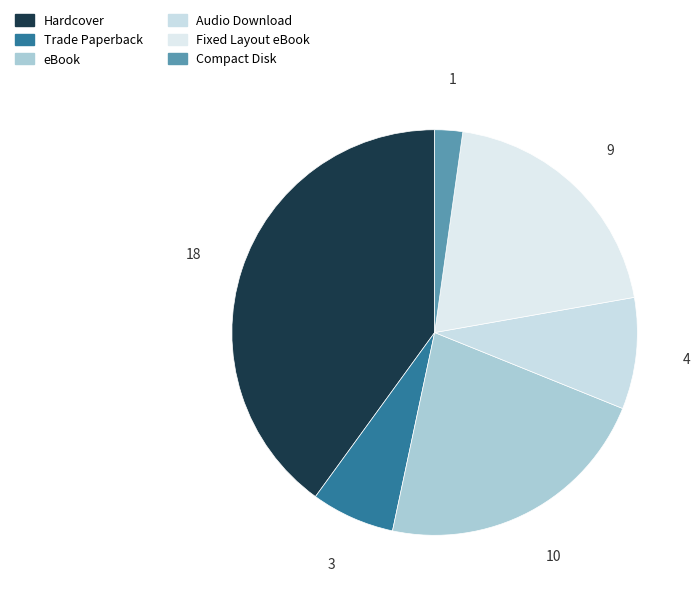

Does any single category account for the majority?

No